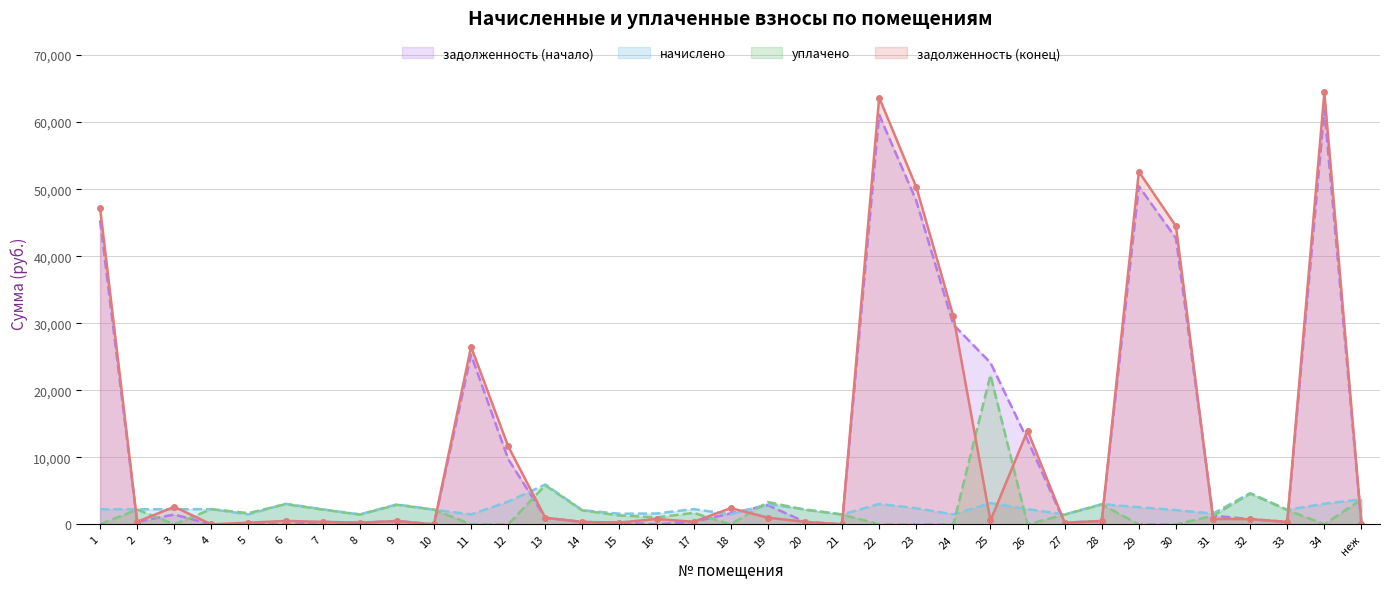

What is the label of the 9th point from the right?

27